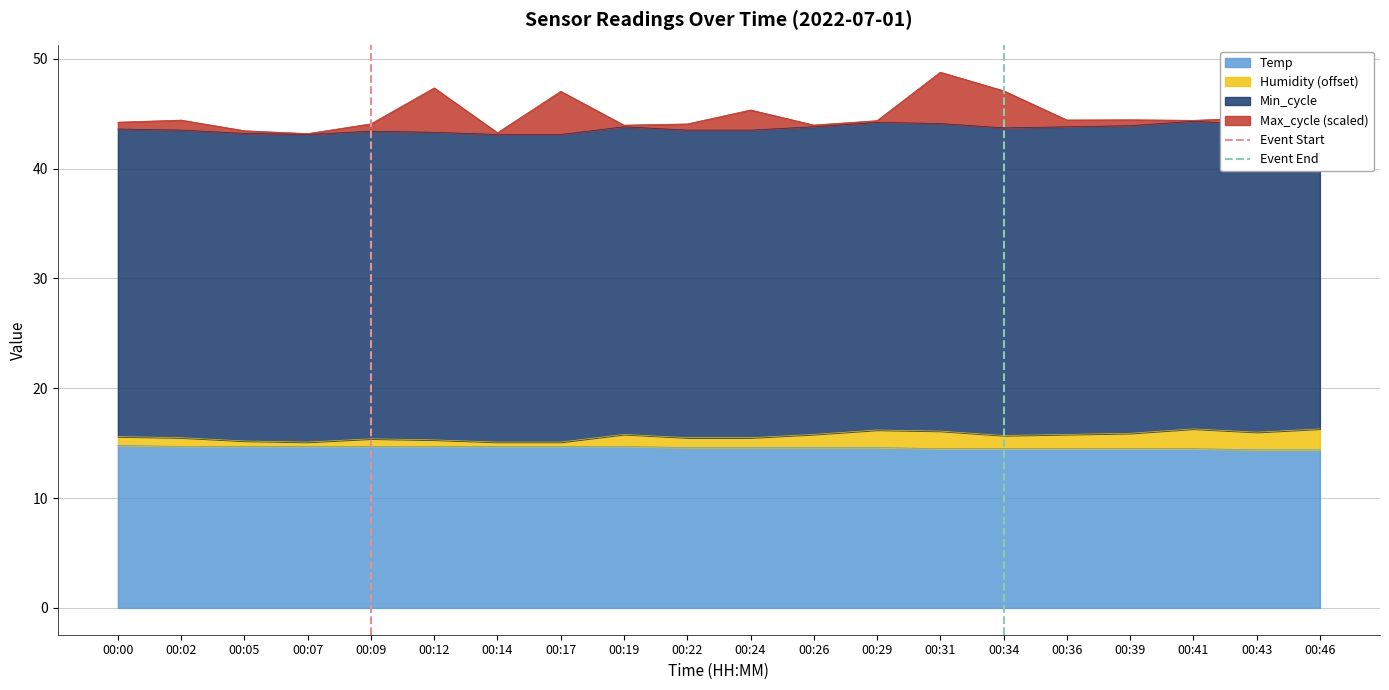

The value of Temp at 00:12 is 14.7. True or false?

True